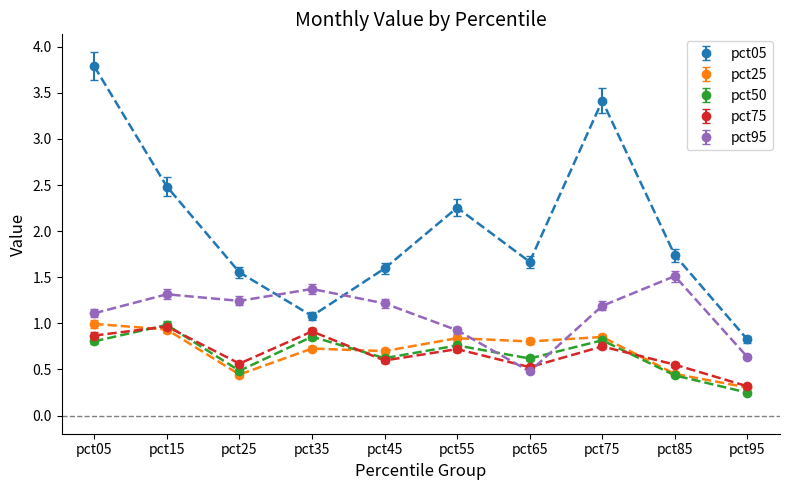

Which series has the largest total across all categories?

pct05